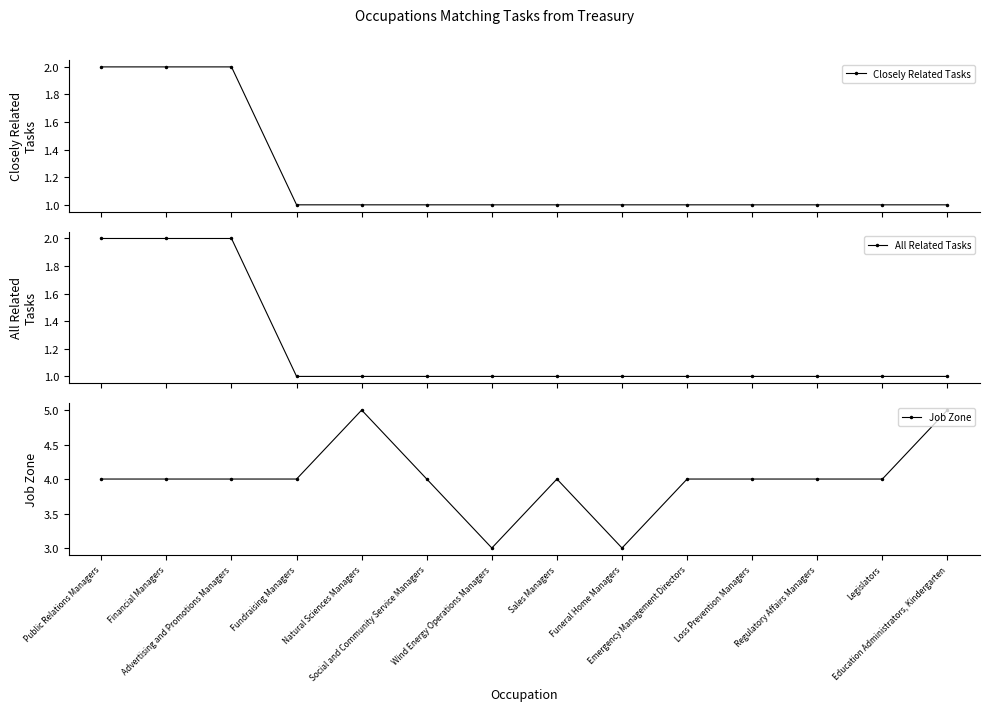

Where is All Related Tasks nearest to the value 1?

Fundraising Managers